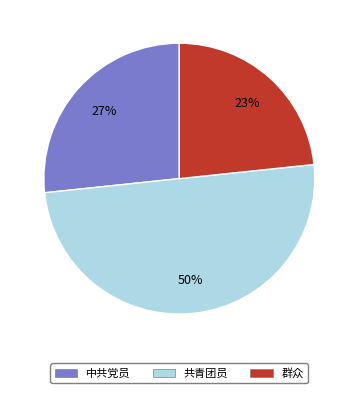

True or false: 群众 accounts for 23% of the total.

True